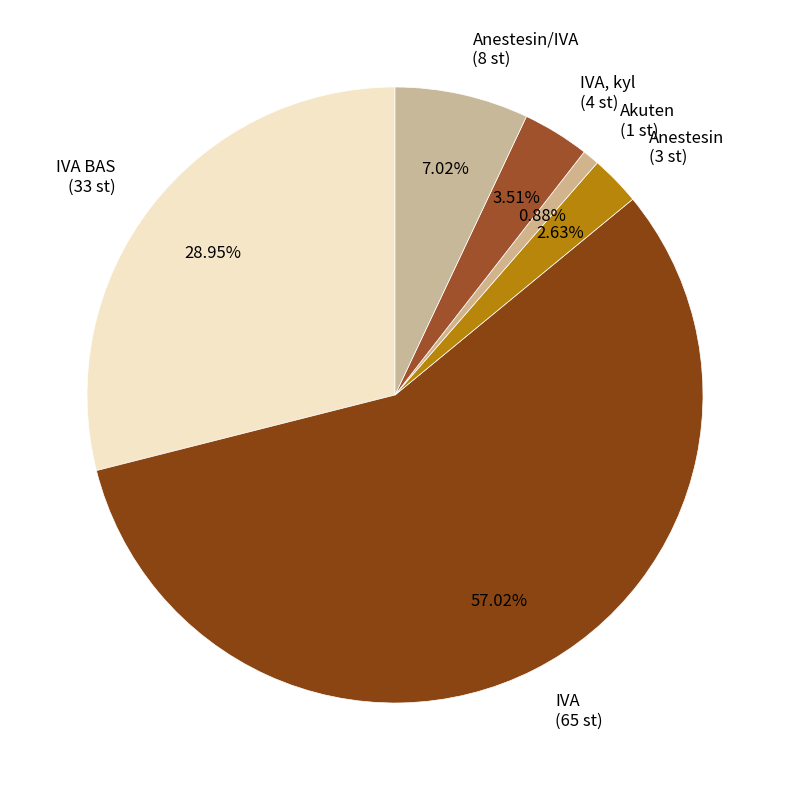

Between Anestesin (3 st) and IVA BAS (33 st), which is larger?

IVA BAS (33 st)